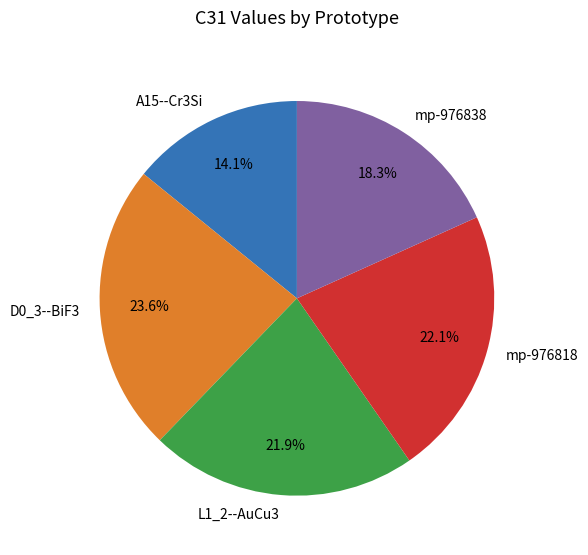

What is the smallest slice in the pie chart?

A15--Cr3Si